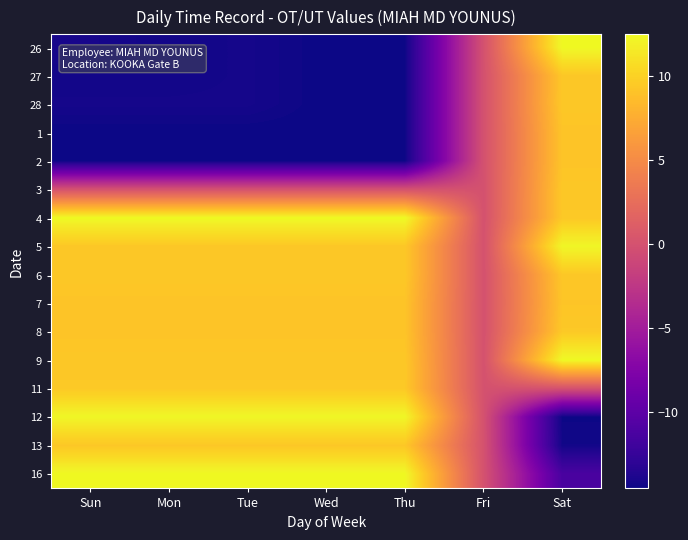

At which category is the sum across all series the highest?

Sat